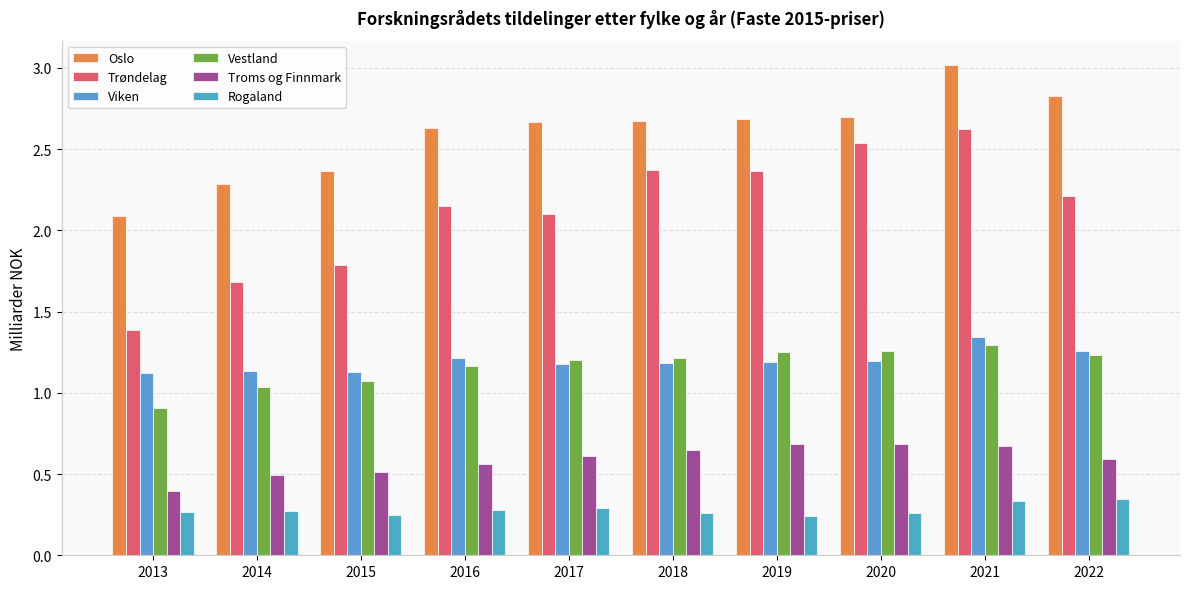

What are all the series names shown in the legend?

Oslo, Trøndelag, Viken, Vestland, Troms og Finnmark, Rogaland